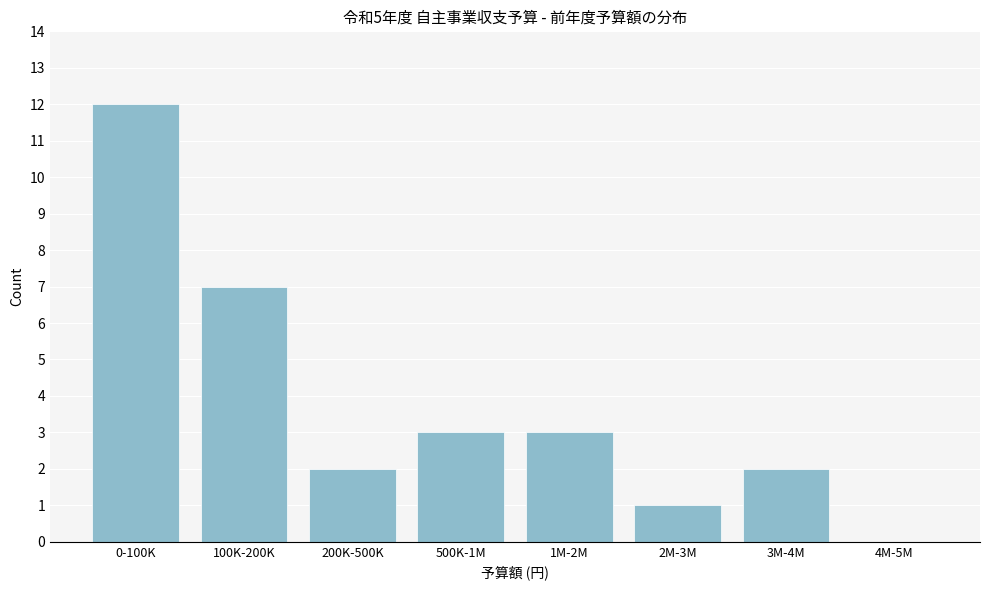

Reading right to left, what are all the values shown in this chart?

4M-5M=0	3M-4M=2	2M-3M=1	1M-2M=3	500K-1M=3	200K-500K=2	100K-200K=7	0-100K=12